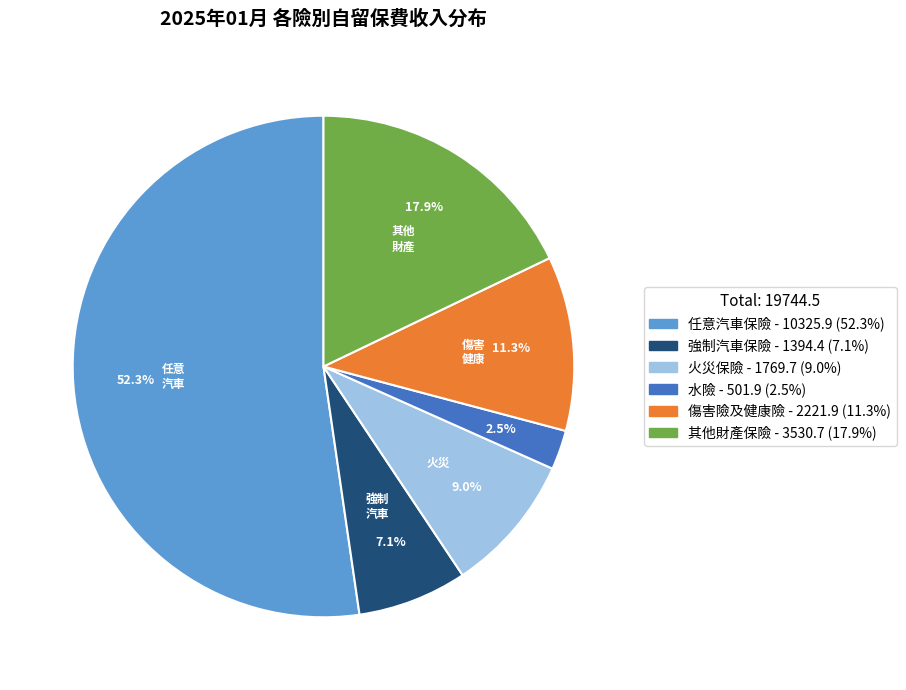

Which slice is the largest?

任意汽車保險